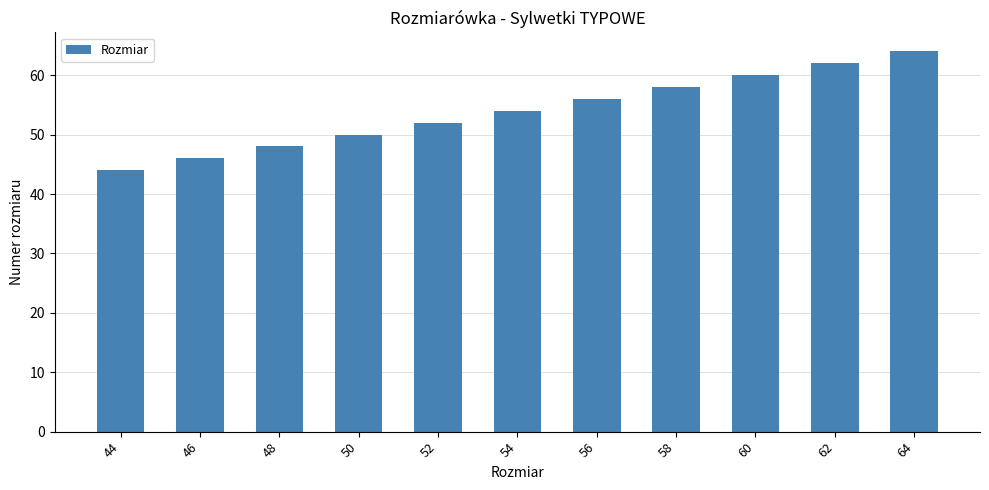

Between 52 and 64, which is larger?

64